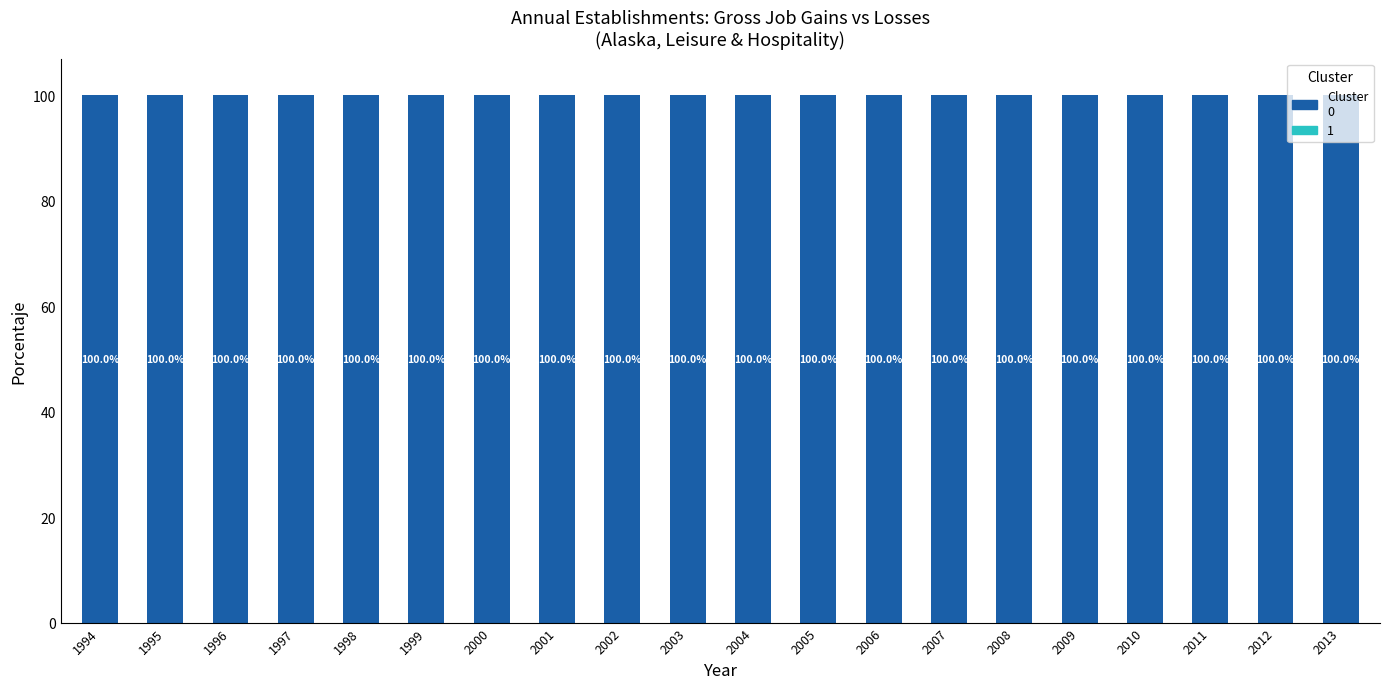

List the labels in order of Gross job gains (Opening establishments) value, smallest first.

1994, 1995, 1996, 1997, 1998, 1999, 2000, 2001, 2002, 2003, 2004, 2005, 2006, 2007, 2008, 2009, 2010, 2011, 2012, 2013